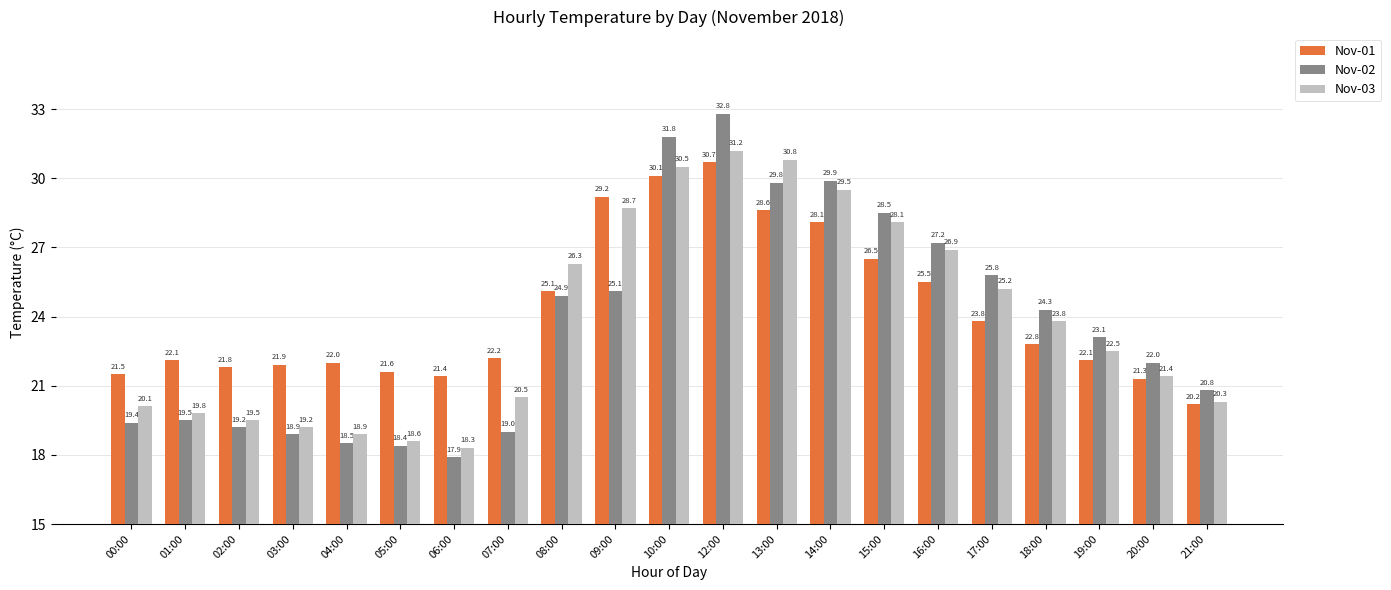

At which category does the chart reach its peak across all series?

12:00